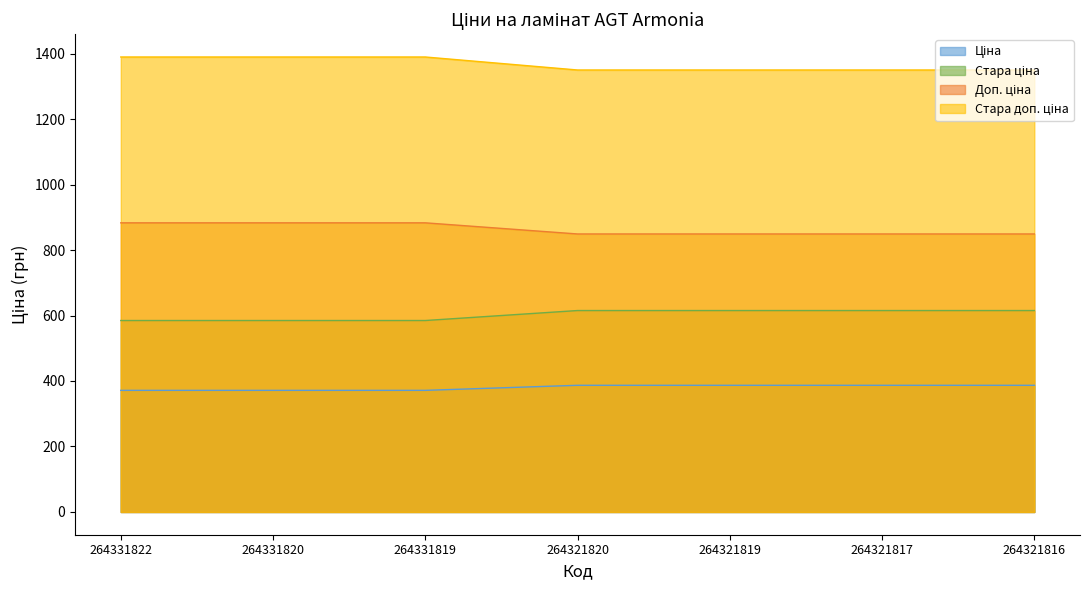

Is it true that Стара доп. ціна equals 2163.7 at 264331820?

False